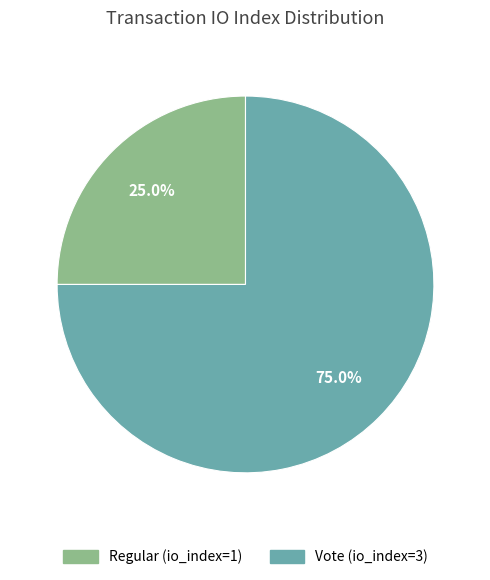

To the nearest percent, what percentage of the pie is Vote (io_index=3)?

75%